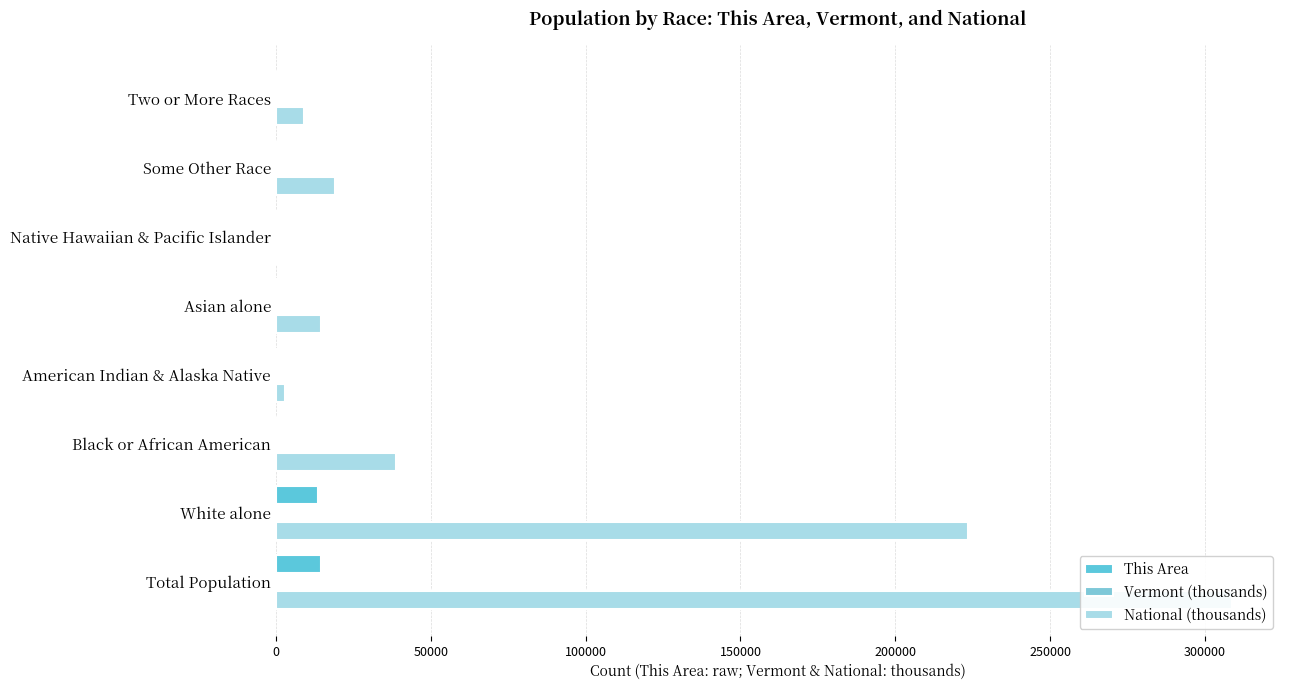

What is the value of the National (thousands) bar at the 7th from the left?

19107.4